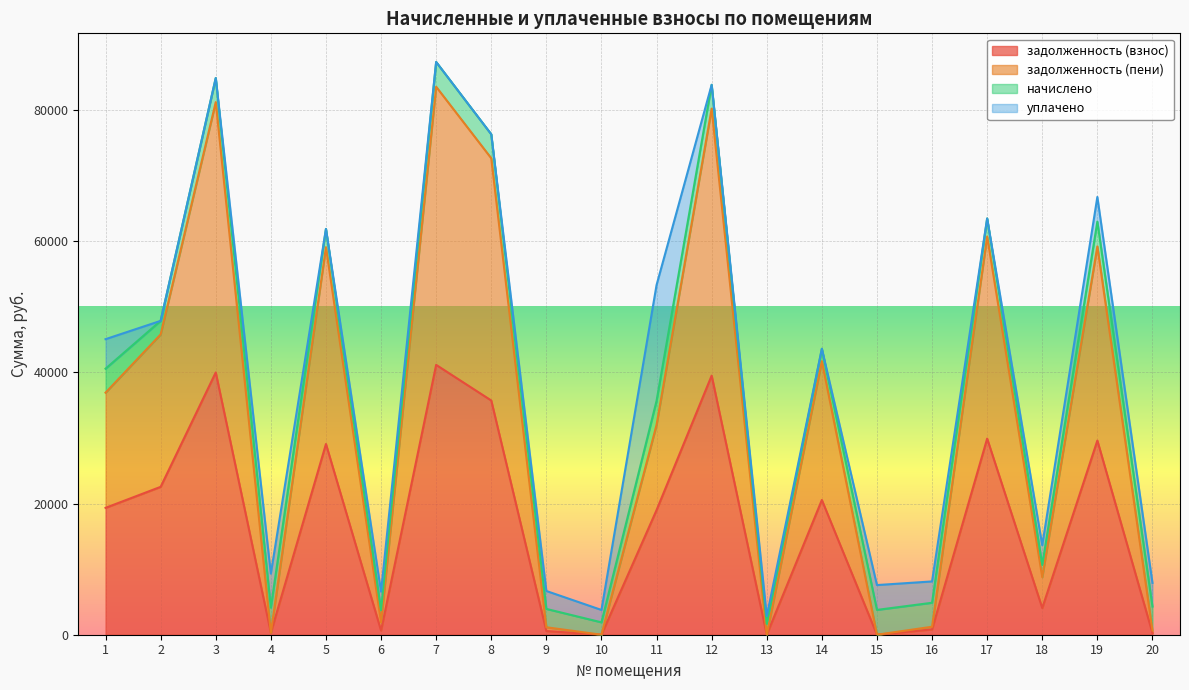

How many lines are shown in the chart?

4